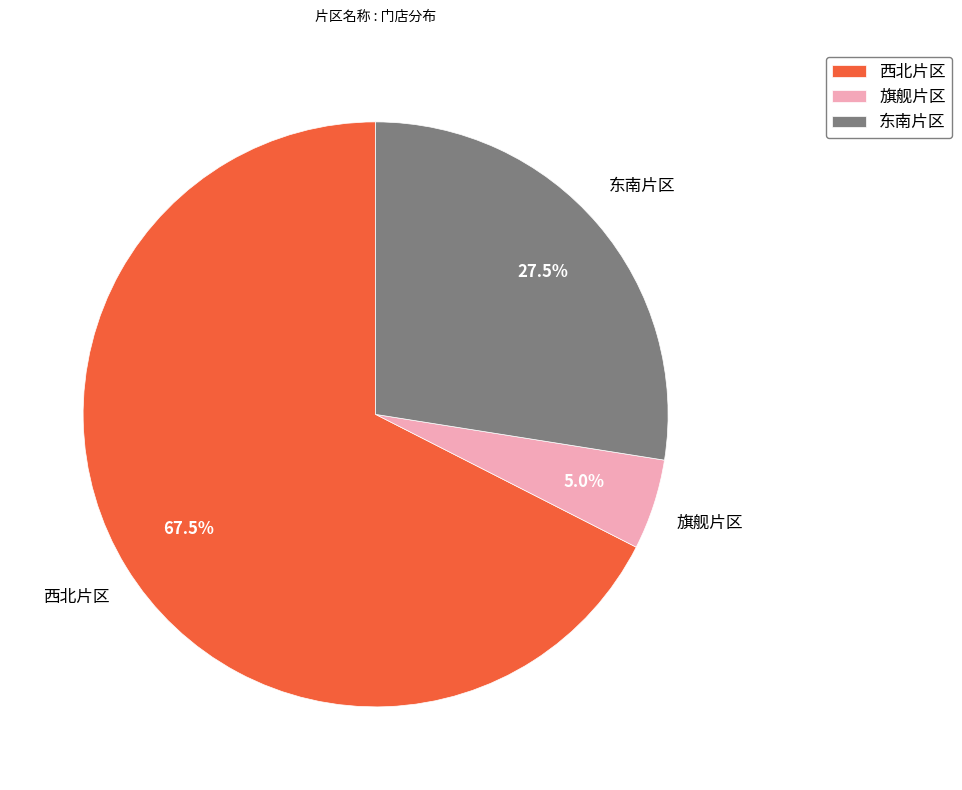

Which slice is the largest?

西北片区